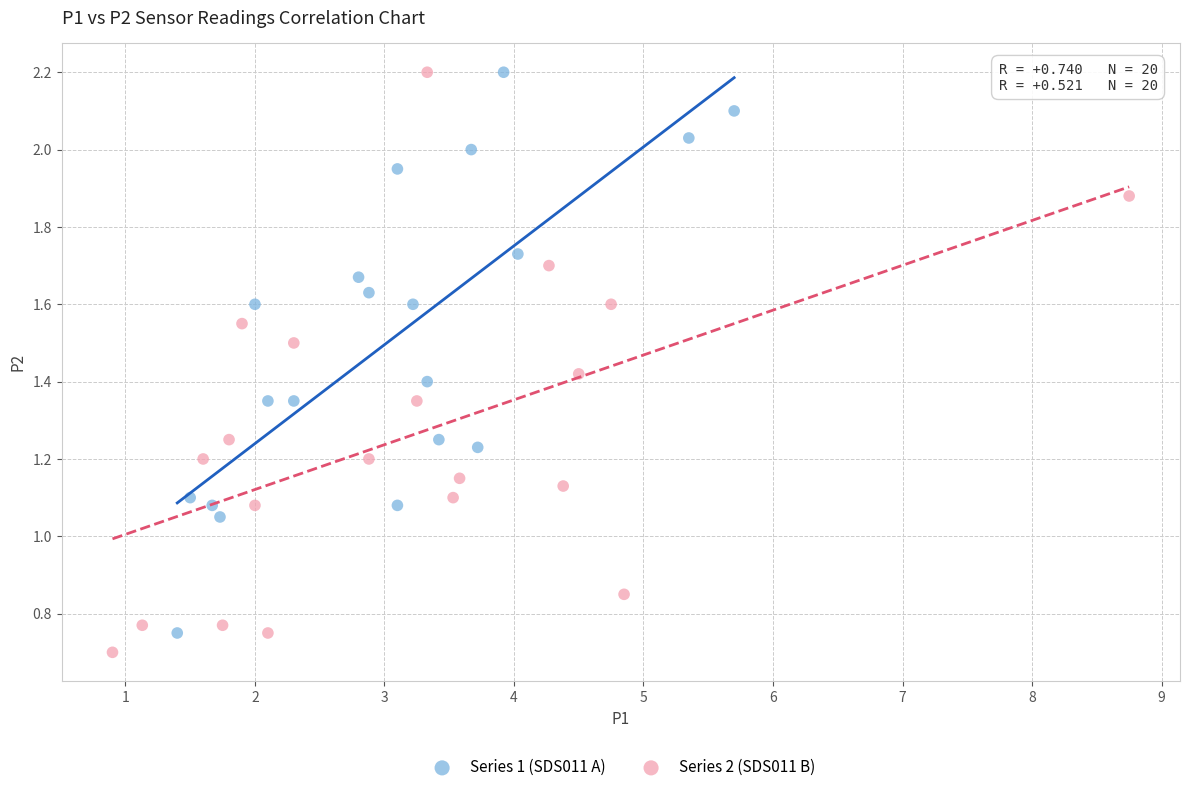

Which series contains the lowest Y value?

Series 2 (SDS011 B)